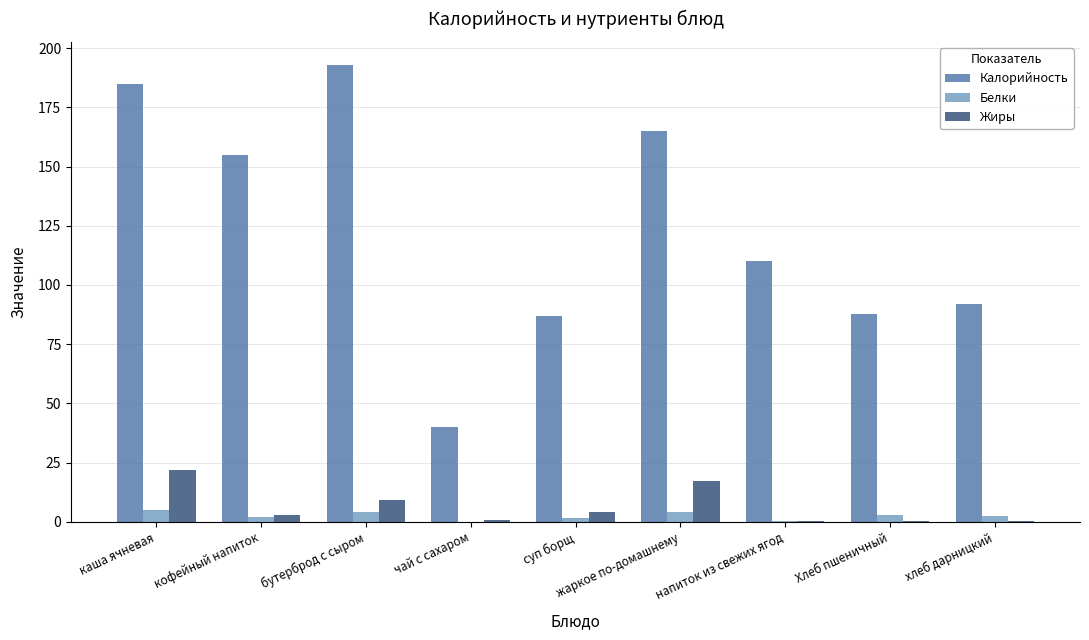

The value of Жиры at каша ячневая is 22.0. True or false?

True